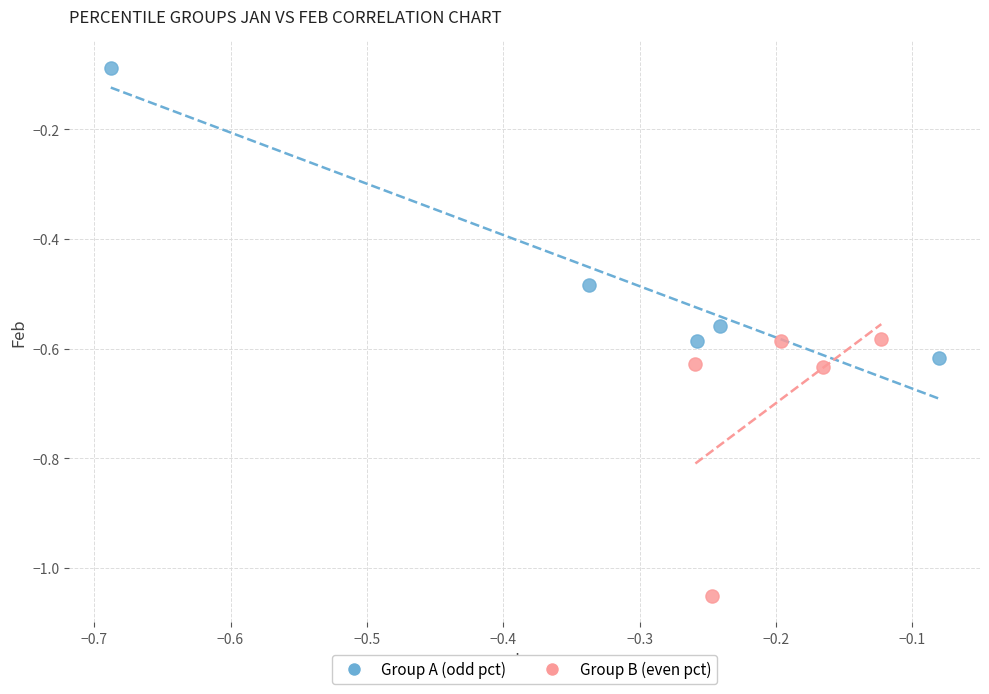

Which series has the largest Y range (max minus min)?

Group A (odd pct)